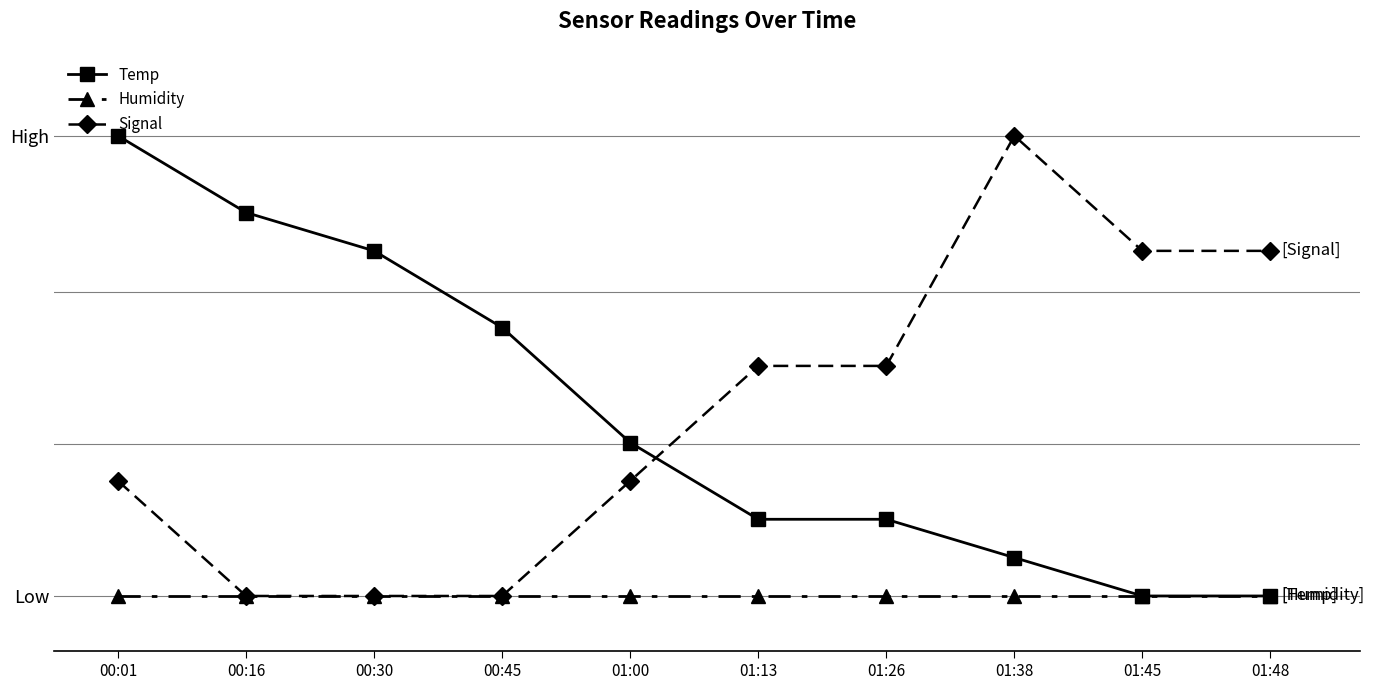

True or false: Humidity and Signal intersect in this chart.

False